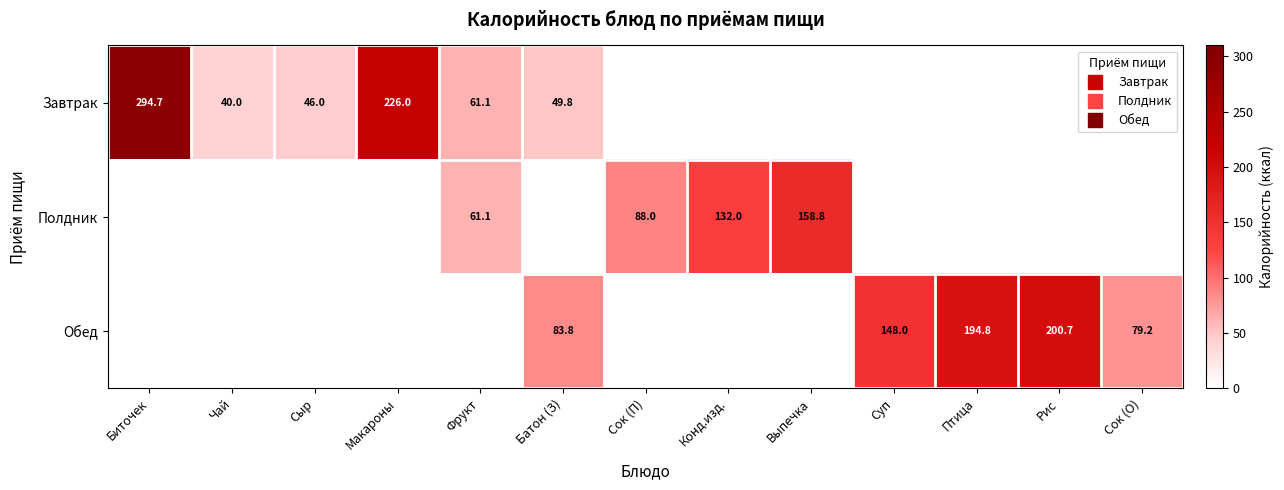

The value of Завтрак at Фрукт is 61.1. True or false?

True